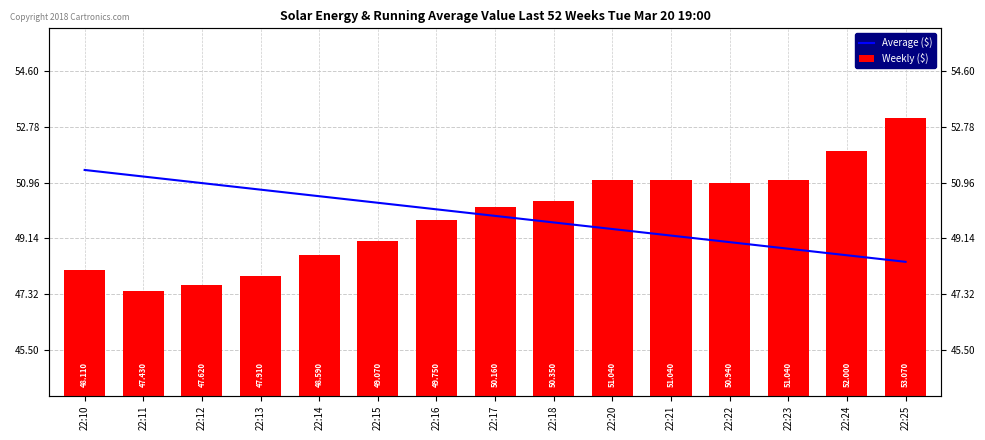

Which series has the widest spread of values?

Weekly ($)